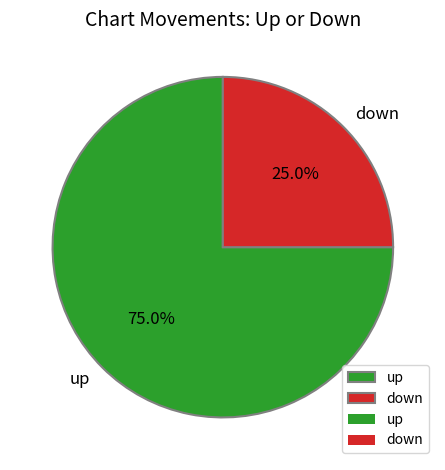

Which slice is the largest?

up